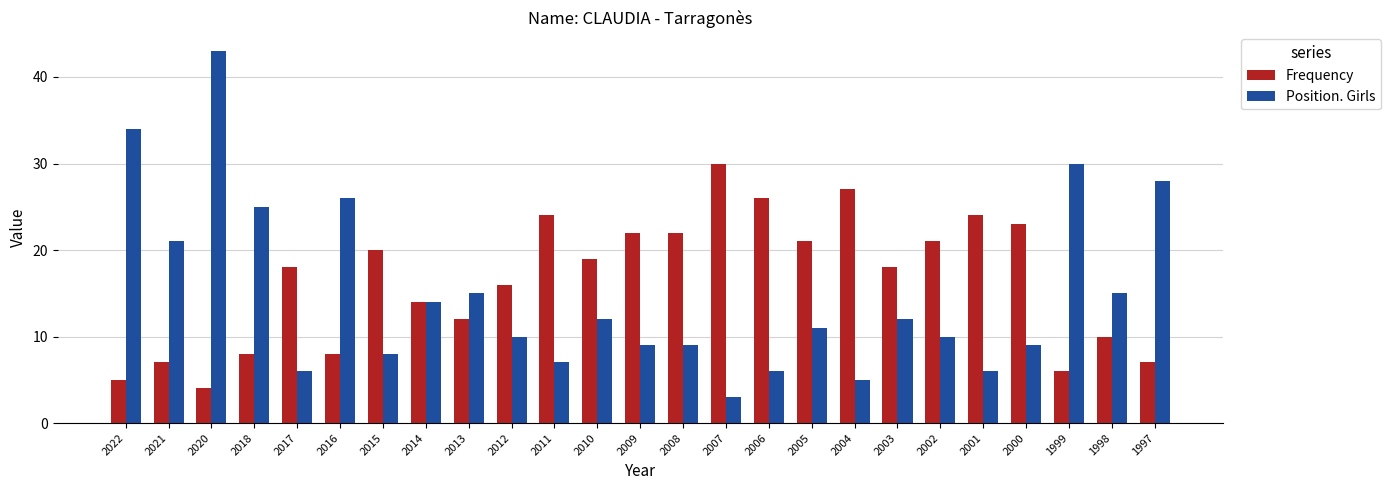

Which series has the largest range (max minus min)?

Position. Girls